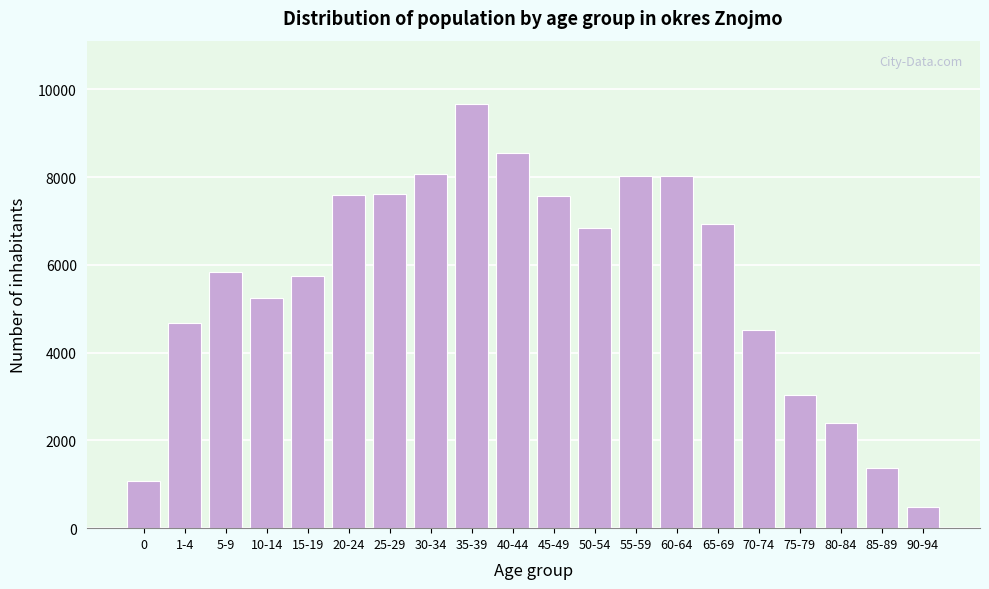

The value at 10-14 is 5243. True or false?

True